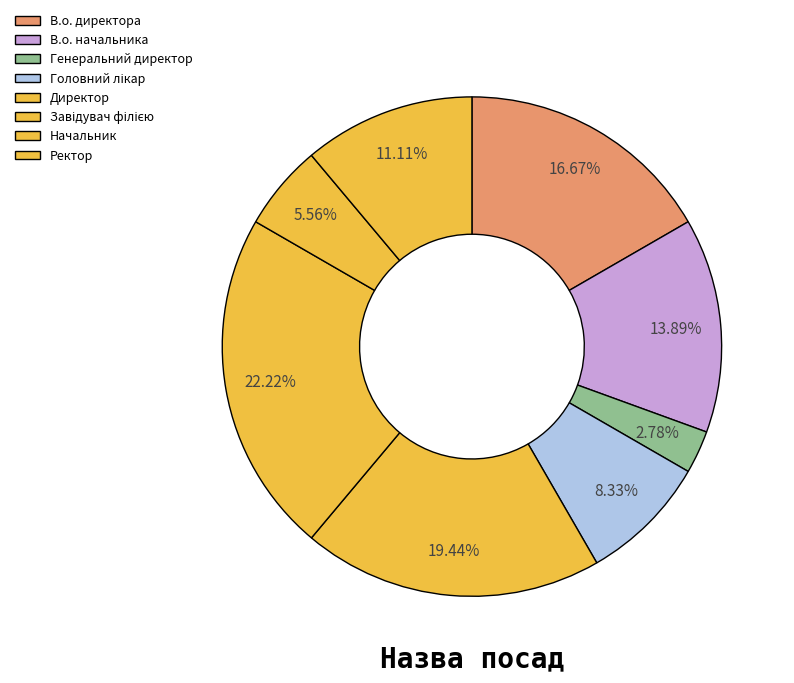

Is Ректор the majority of the pie?

No